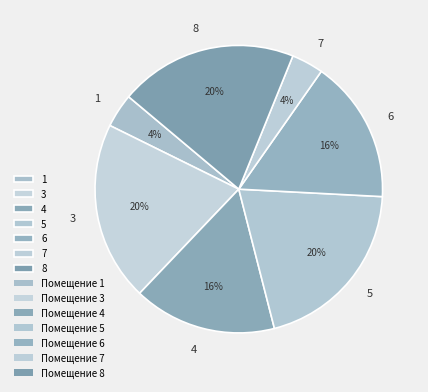

Is there any slice that represents more than half of the pie?

No